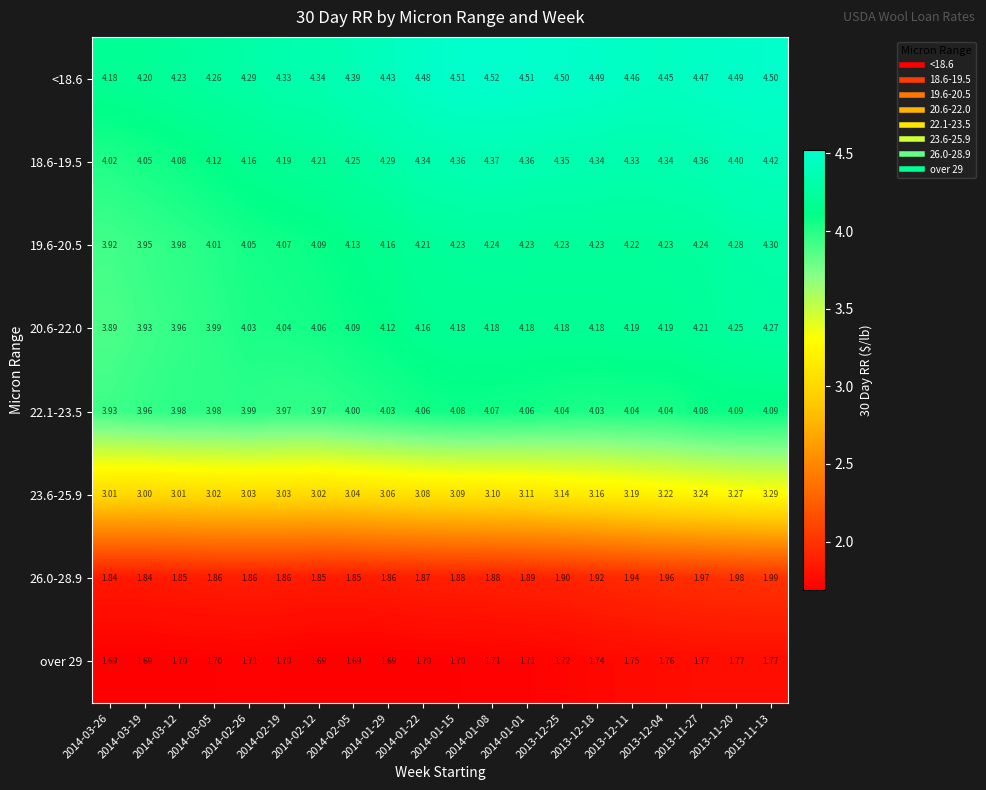

Reading left to right, transcribe all the data shown in this chart.

<18.6: 2014-03-26=4.2	2014-03-19=4.2	2014-03-12=4.2	2014-03-05=4.3	2014-02-26=4.3	2014-02-19=4.3	2014-02-12=4.3	2014-02-05=4.4	2014-01-29=4.4	2014-01-22=4.5	2014-01-15=4.5	2014-01-08=4.5	2014-01-01=4.5	2013-12-25=4.5	2013-12-18=4.5	2013-12-11=4.5	2013-12-04=4.5	2013-11-27=4.5	2013-11-20=4.5	2013-11-13=4.5
18.6-19.5: 2014-03-26=4.0	2014-03-19=4.0	2014-03-12=4.1	2014-03-05=4.1	2014-02-26=4.2	2014-02-19=4.2	2014-02-12=4.2	2014-02-05=4.2	2014-01-29=4.3	2014-01-22=4.3	2014-01-15=4.4	2014-01-08=4.4	2014-01-01=4.4	2013-12-25=4.3	2013-12-18=4.3	2013-12-11=4.3	2013-12-04=4.3	2013-11-27=4.4	2013-11-20=4.4	2013-11-13=4.4
19.6-20.5: 2014-03-26=3.9	2014-03-19=4.0	2014-03-12=4.0	2014-03-05=4.0	2014-02-26=4.0	2014-02-19=4.1	2014-02-12=4.1	2014-02-05=4.1	2014-01-29=4.2	2014-01-22=4.2	2014-01-15=4.2	2014-01-08=4.2	2014-01-01=4.2	2013-12-25=4.2	2013-12-18=4.2	2013-12-11=4.2	2013-12-04=4.2	2013-11-27=4.2	2013-11-20=4.3	2013-11-13=4.3
20.6-22.0: 2014-03-26=3.9	2014-03-19=3.9	2014-03-12=4.0	2014-03-05=4.0	2014-02-26=4.0	2014-02-19=4.0	2014-02-12=4.1	2014-02-05=4.1	2014-01-29=4.1	2014-01-22=4.2	2014-01-15=4.2	2014-01-08=4.2	2014-01-01=4.2	2013-12-25=4.2	2013-12-18=4.2	2013-12-11=4.2	2013-12-04=4.2	2013-11-27=4.2	2013-11-20=4.2	2013-11-13=4.3
22.1-23.5: 2014-03-26=3.9	2014-03-19=4.0	2014-03-12=4.0	2014-03-05=4.0	2014-02-26=4.0	2014-02-19=4.0	2014-02-12=4.0	2014-02-05=4.0	2014-01-29=4.0	2014-01-22=4.1	2014-01-15=4.1	2014-01-08=4.1	2014-01-01=4.1	2013-12-25=4.0	2013-12-18=4.0	2013-12-11=4.0	2013-12-04=4.0	2013-11-27=4.1	2013-11-20=4.1	2013-11-13=4.1
23.6-25.9: 2014-03-26=3.0	2014-03-19=3.0	2014-03-12=3.0	2014-03-05=3.0	2014-02-26=3.0	2014-02-19=3.0	2014-02-12=3.0	2014-02-05=3.0	2014-01-29=3.1	2014-01-22=3.1	2014-01-15=3.1	2014-01-08=3.1	2014-01-01=3.1	2013-12-25=3.1	2013-12-18=3.2	2013-12-11=3.2	2013-12-04=3.2	2013-11-27=3.2	2013-11-20=3.3	2013-11-13=3.3
26.0-28.9: 2014-03-26=1.8	2014-03-19=1.8	2014-03-12=1.9	2014-03-05=1.9	2014-02-26=1.9	2014-02-19=1.9	2014-02-12=1.9	2014-02-05=1.9	2014-01-29=1.9	2014-01-22=1.9	2014-01-15=1.9	2014-01-08=1.9	2014-01-01=1.9	2013-12-25=1.9	2013-12-18=1.9	2013-12-11=1.9	2013-12-04=2.0	2013-11-27=2.0	2013-11-20=2.0	2013-11-13=2.0
over 29: 2014-03-26=1.7	2014-03-19=1.7	2014-03-12=1.7	2014-03-05=1.7	2014-02-26=1.7	2014-02-19=1.7	2014-02-12=1.7	2014-02-05=1.7	2014-01-29=1.7	2014-01-22=1.7	2014-01-15=1.7	2014-01-08=1.7	2014-01-01=1.7	2013-12-25=1.7	2013-12-18=1.7	2013-12-11=1.8	2013-12-04=1.8	2013-11-27=1.8	2013-11-20=1.8	2013-11-13=1.8